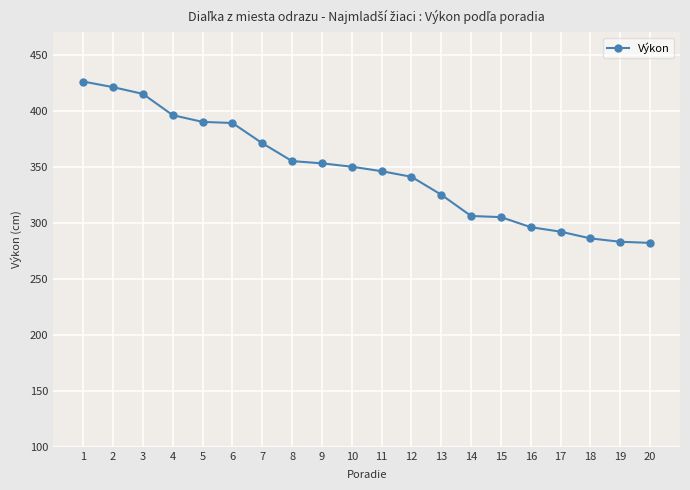

The value at 1 is 426. True or false?

True